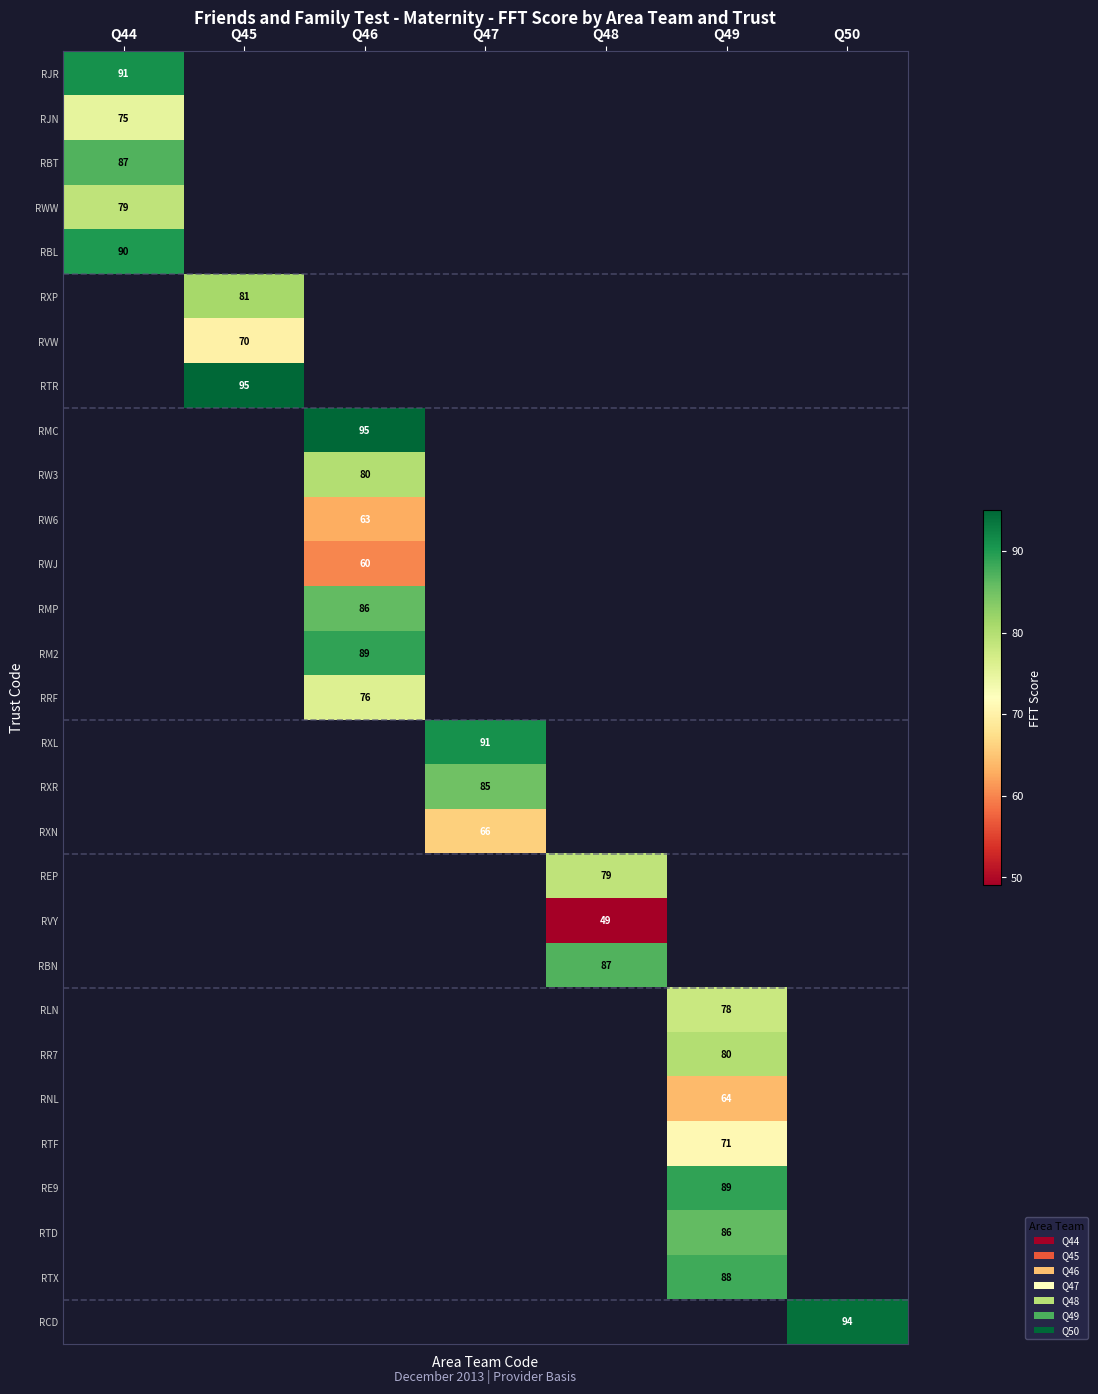

The REP series shows 79 at Q48. True or false?

True